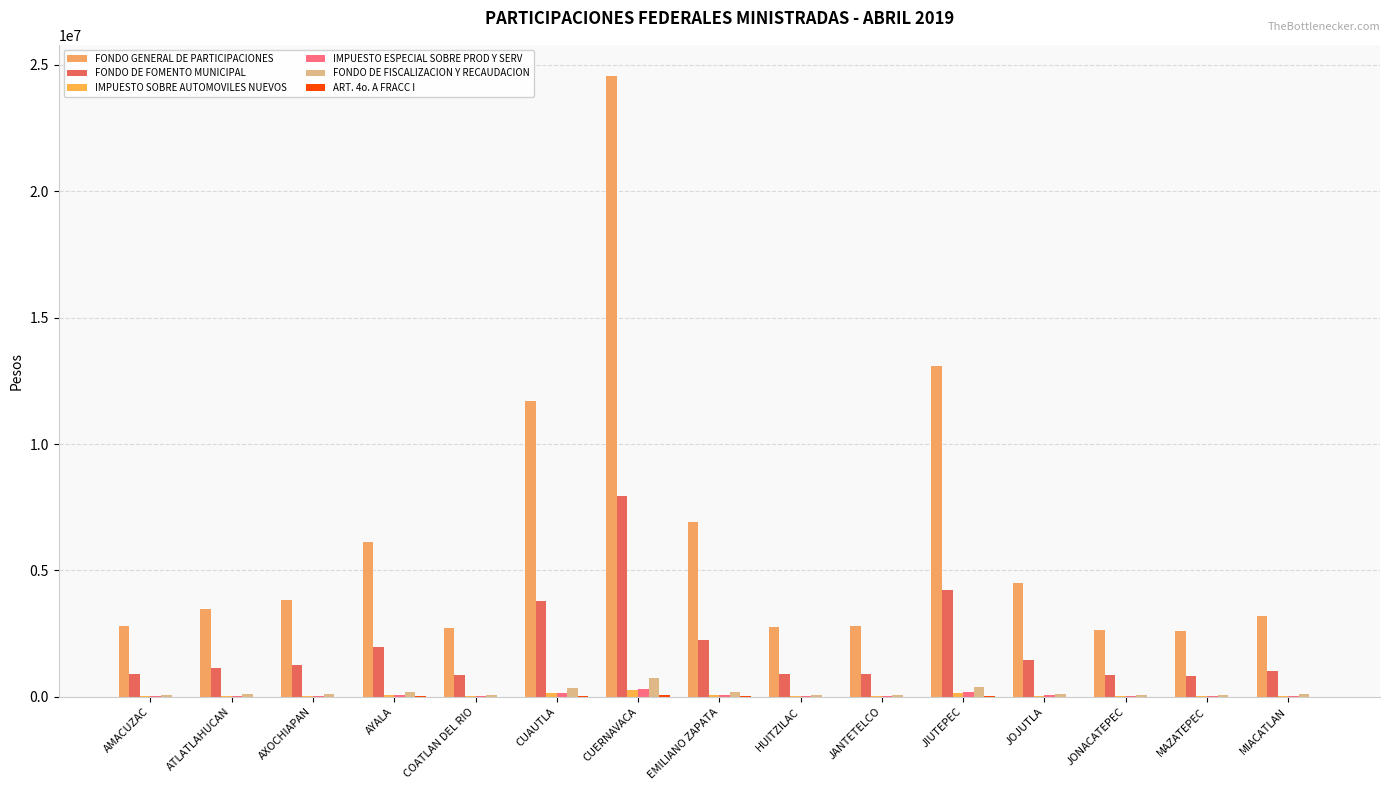

At which label does FONDO DE FISCALIZACION Y RECAUDACION reach its peak?

CUERNAVACA